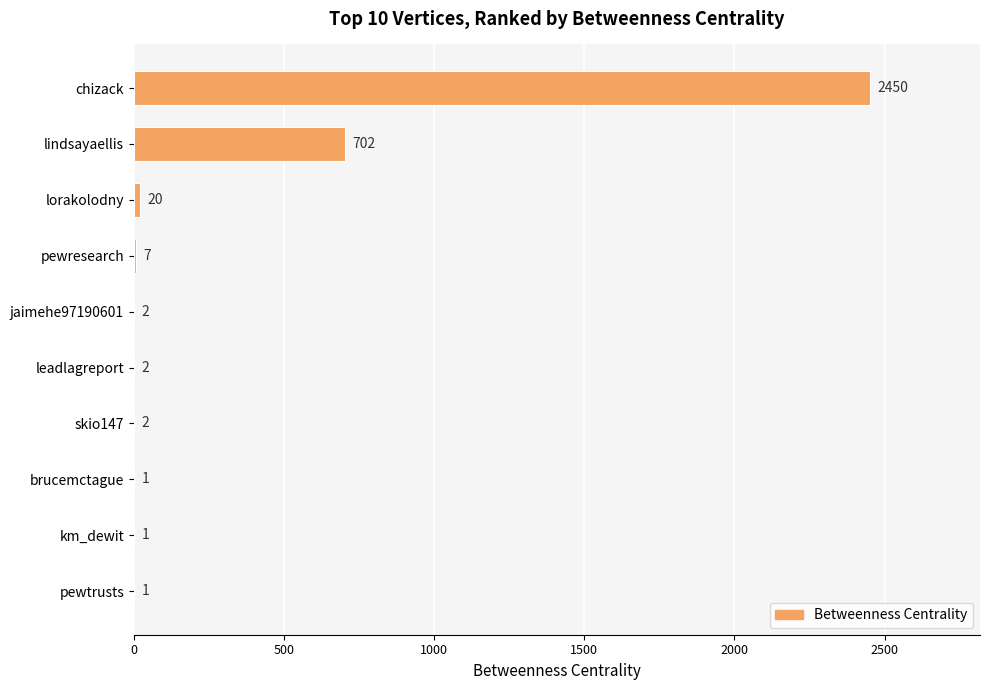

What is the sum of all values?

3188